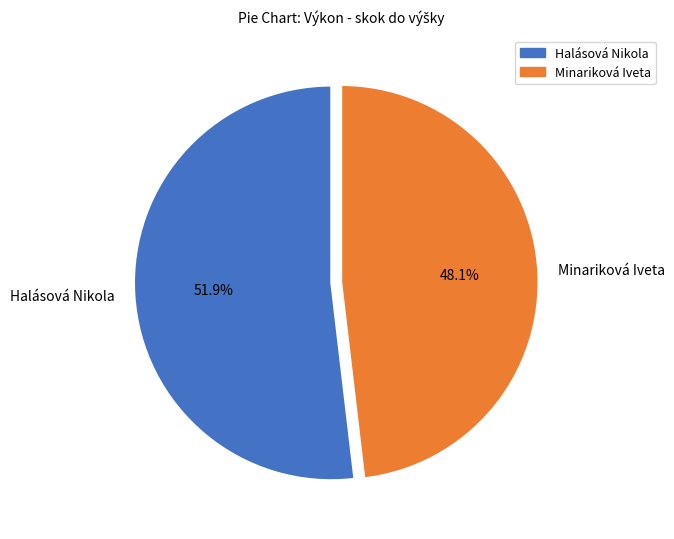

To the nearest percent, what is the combined percentage of Minariková Iveta and Halásová Nikola?

100%